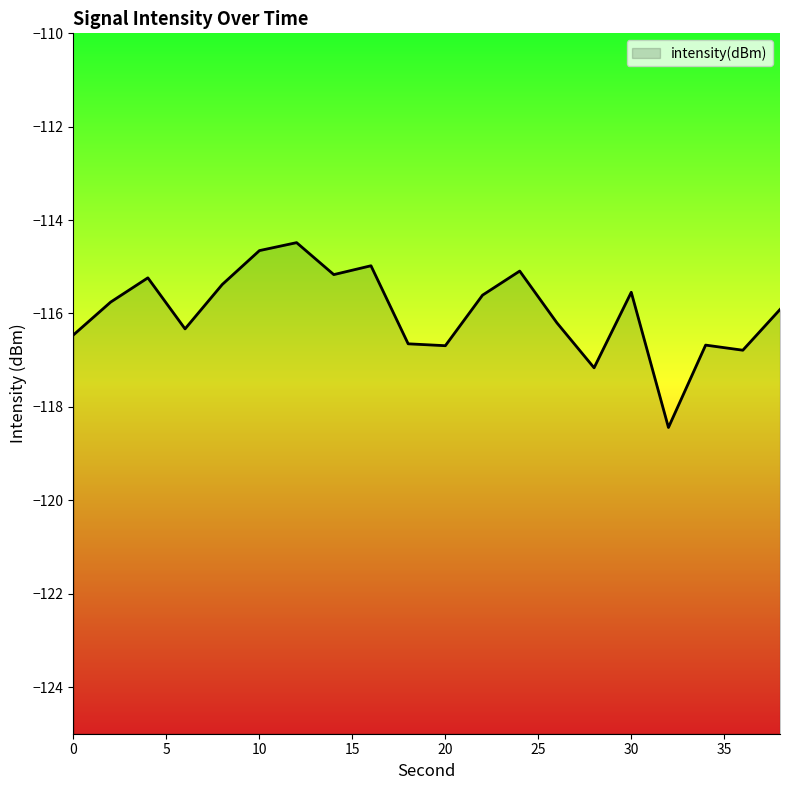

What is the sum of the values at 4 and 34?

-231.9